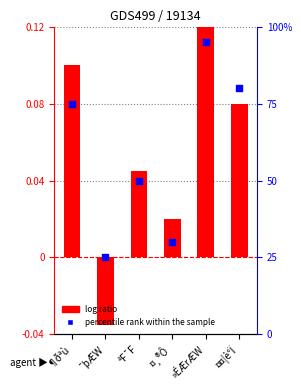

At which category is the sum across all series the highest?

»ÉÆrÆW